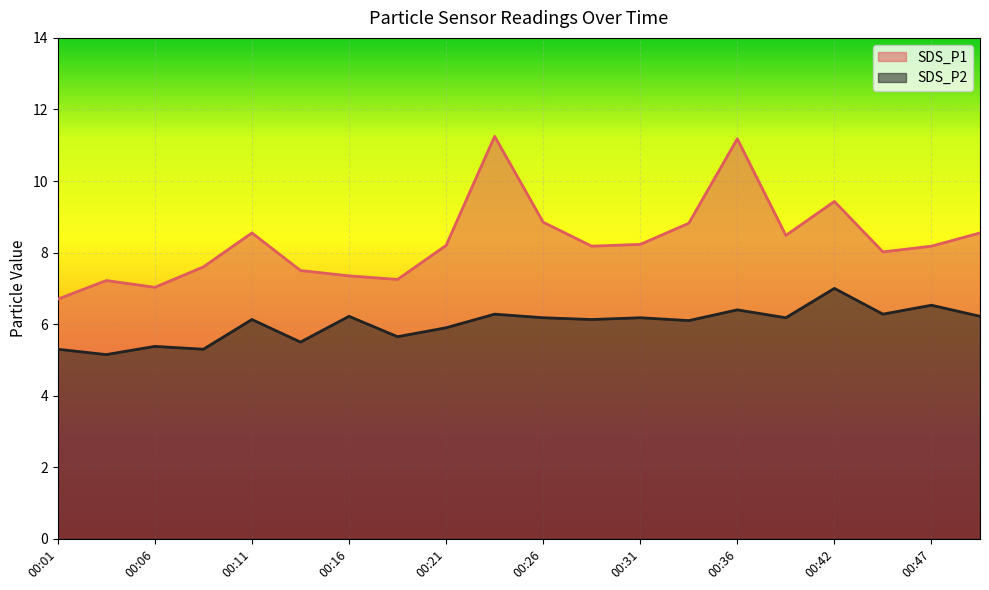

In SDS_P2, how many points are higher than both neighbors (excluding endpoints)?

8